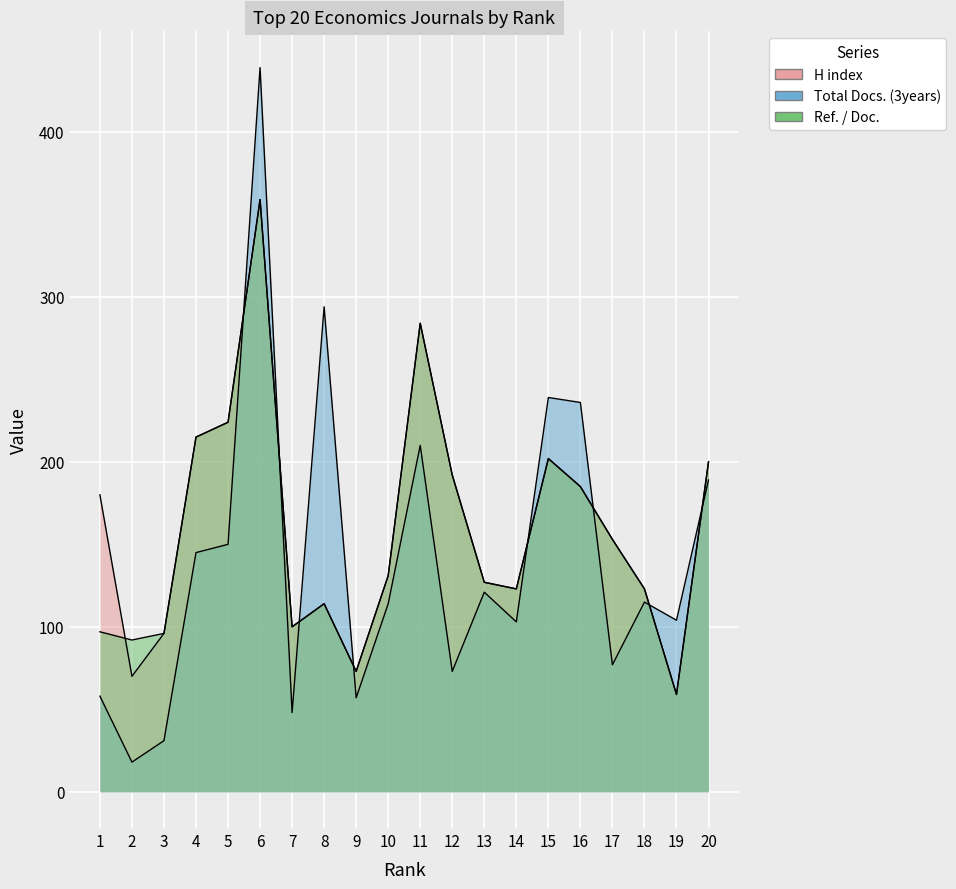

Which has a higher value, 19 or 6?

6